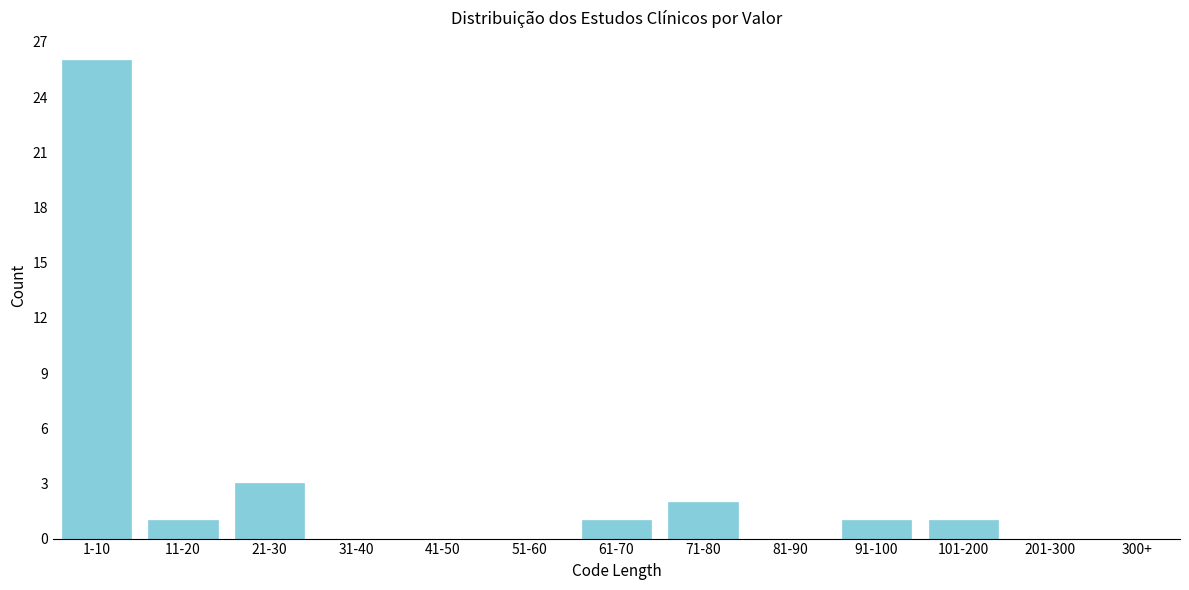

Reading left to right, transcribe all the data shown in this chart.

1-10=26	11-20=1	21-30=3	31-40=0	41-50=0	51-60=0	61-70=1	71-80=2	81-90=0	91-100=1	101-200=1	201-300=0	300+=0